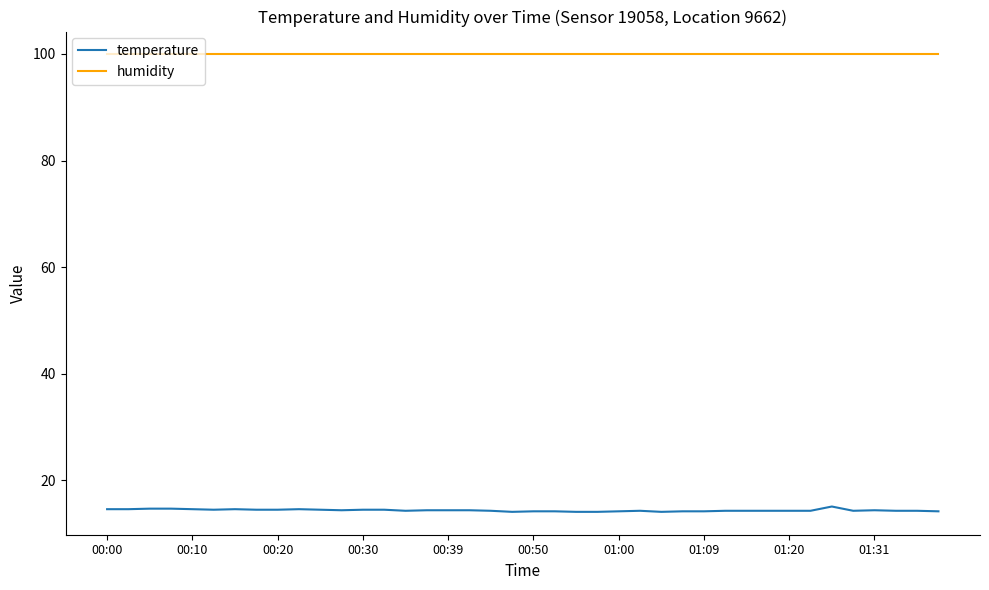

Does the chart have visible grid lines?

No